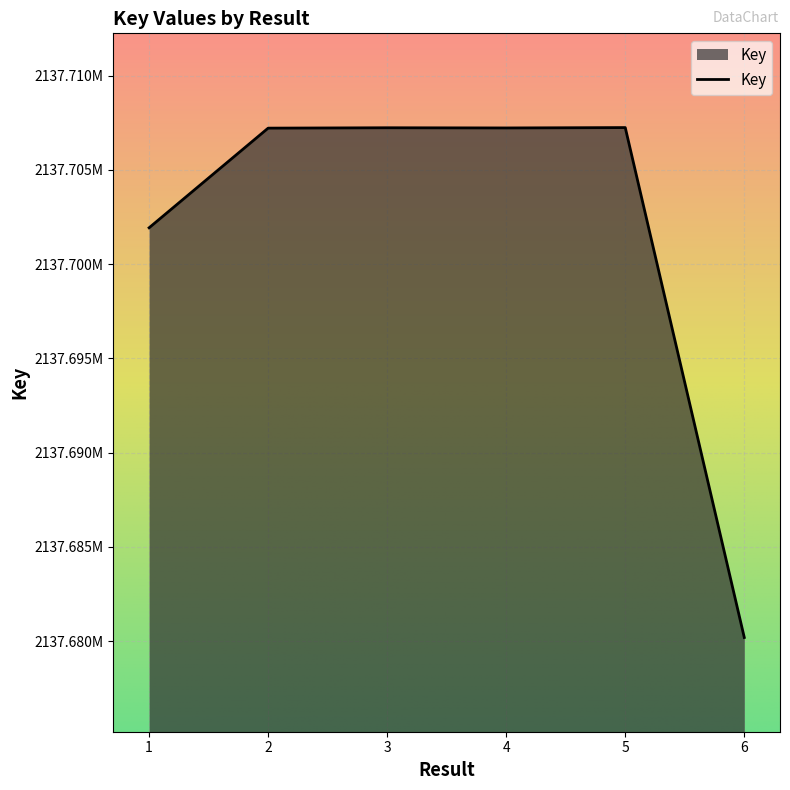

What is the difference between the maximum and minimum values?

27053